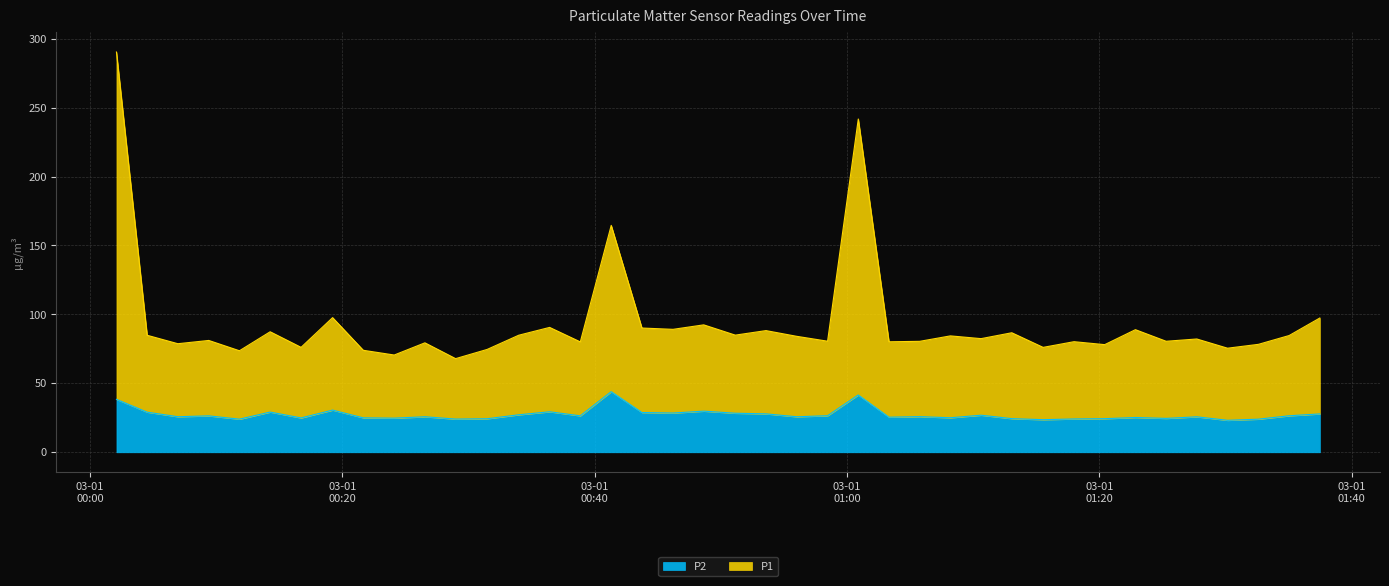

At which category is the sum across all series the highest?

2023-03-01T00:02:05